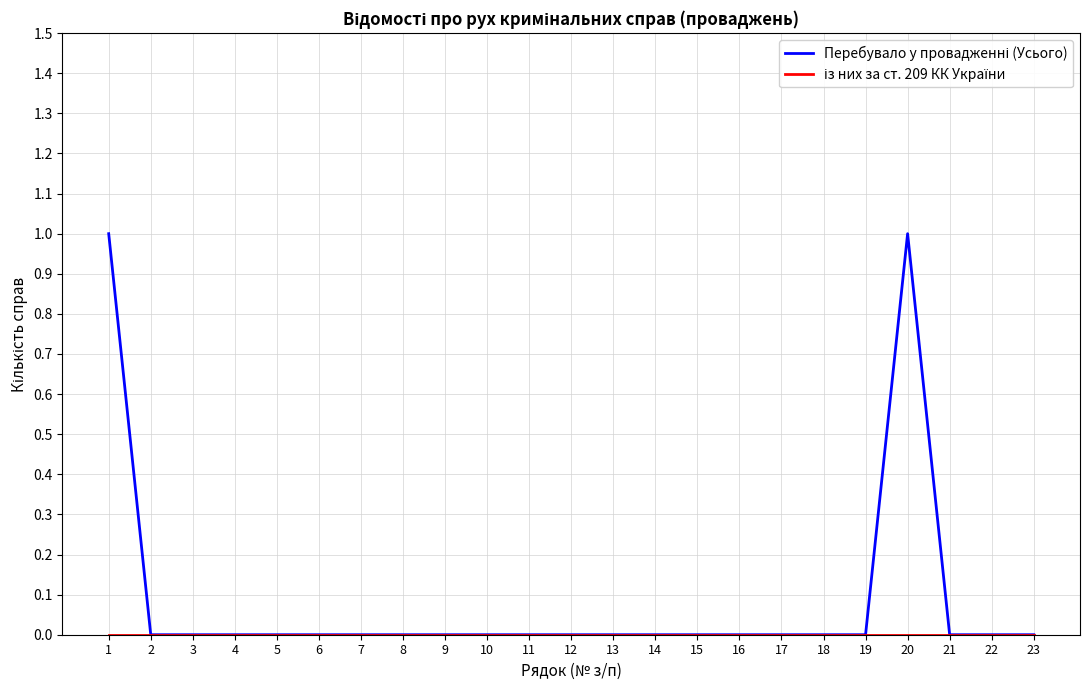

Which series has the largest total across all categories?

Перебувало у провадженні (Усього)